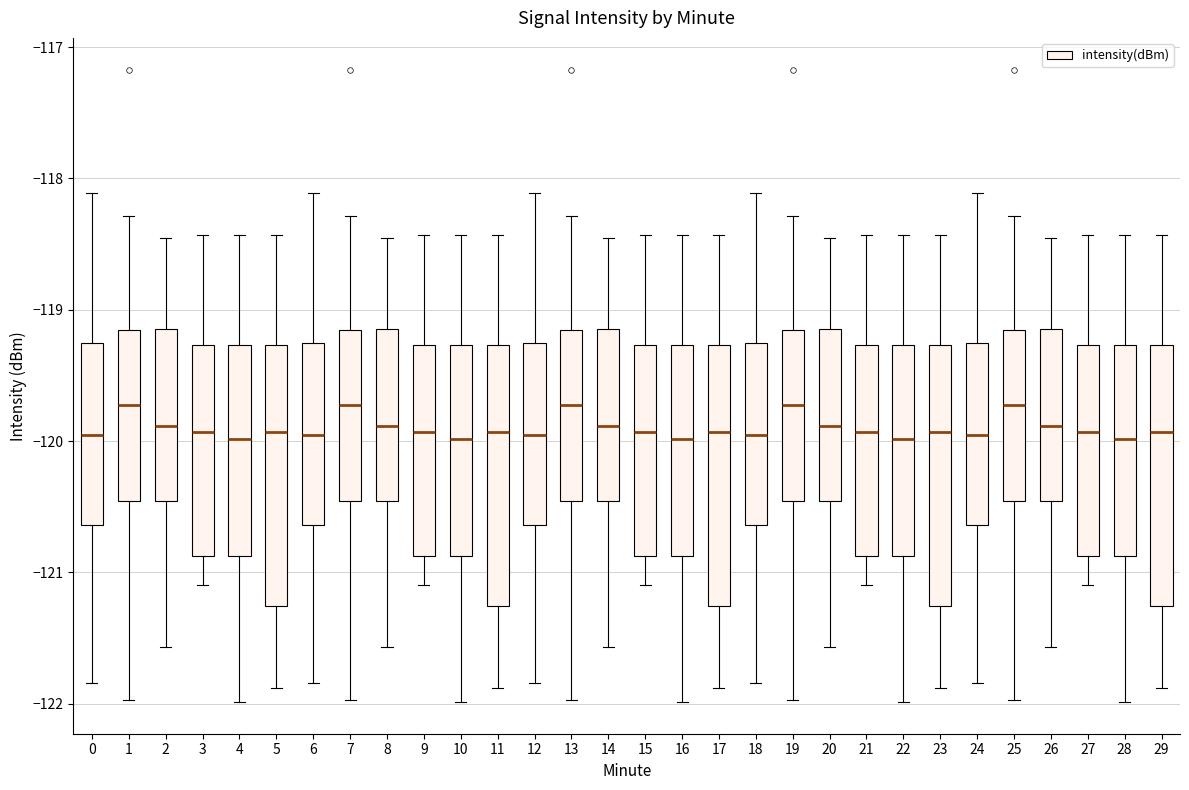

Reading left to right, read every box against the y-axis: the position of its median line, the range the box covers, and the ends of its whiskers. The values are not printed on the chart, so give them approximately, as read against the axis.

0: median -120.0, box -120.6 to -119.3, whiskers -121.8 to -118.1
1: median -119.7, box -120.5 to -119.2, whiskers -122.0 to -118.3
2: median -119.9, box -120.5 to -119.1, whiskers -121.6 to -118.5
3: median -119.9, box -120.9 to -119.3, whiskers -121.1 to -118.4
4: median -120.0, box -120.9 to -119.3, whiskers -122.0 to -118.4
5: median -119.9, box -121.3 to -119.3, whiskers -121.9 to -118.4
6: median -120.0, box -120.6 to -119.3, whiskers -121.8 to -118.1
7: median -119.7, box -120.5 to -119.2, whiskers -122.0 to -118.3
8: median -119.9, box -120.5 to -119.1, whiskers -121.6 to -118.5
9: median -119.9, box -120.9 to -119.3, whiskers -121.1 to -118.4
10: median -120.0, box -120.9 to -119.3, whiskers -122.0 to -118.4
11: median -119.9, box -121.3 to -119.3, whiskers -121.9 to -118.4
12: median -120.0, box -120.6 to -119.3, whiskers -121.8 to -118.1
13: median -119.7, box -120.5 to -119.2, whiskers -122.0 to -118.3
14: median -119.9, box -120.5 to -119.1, whiskers -121.6 to -118.5
15: median -119.9, box -120.9 to -119.3, whiskers -121.1 to -118.4
16: median -120.0, box -120.9 to -119.3, whiskers -122.0 to -118.4
17: median -119.9, box -121.3 to -119.3, whiskers -121.9 to -118.4
18: median -120.0, box -120.6 to -119.3, whiskers -121.8 to -118.1
19: median -119.7, box -120.5 to -119.2, whiskers -122.0 to -118.3
20: median -119.9, box -120.5 to -119.1, whiskers -121.6 to -118.5
21: median -119.9, box -120.9 to -119.3, whiskers -121.1 to -118.4
22: median -120.0, box -120.9 to -119.3, whiskers -122.0 to -118.4
23: median -119.9, box -121.3 to -119.3, whiskers -121.9 to -118.4
24: median -120.0, box -120.6 to -119.3, whiskers -121.8 to -118.1
25: median -119.7, box -120.5 to -119.2, whiskers -122.0 to -118.3
26: median -119.9, box -120.5 to -119.1, whiskers -121.6 to -118.5
27: median -119.9, box -120.9 to -119.3, whiskers -121.1 to -118.4
28: median -120.0, box -120.9 to -119.3, whiskers -122.0 to -118.4
29: median -119.9, box -121.3 to -119.3, whiskers -121.9 to -118.4